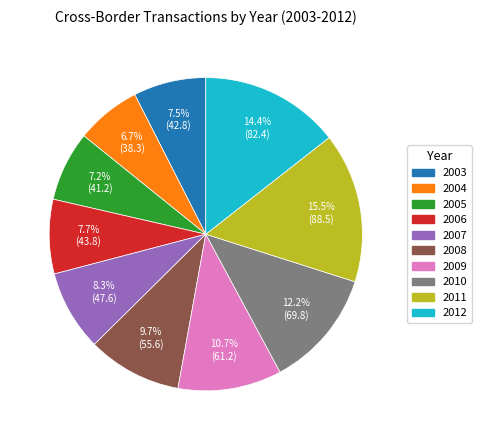

To the nearest percent, what is the combined percentage of 2003 and 2006?

15%